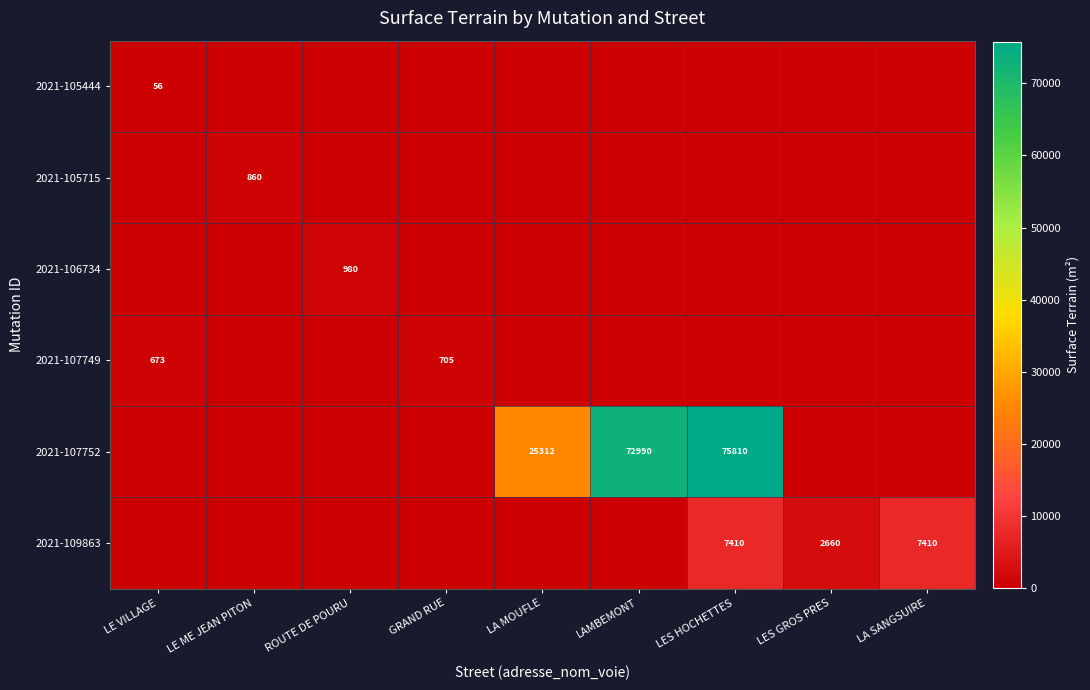

Is it true that 2021-109863 equals 7410 at LES HOCHETTES?

True